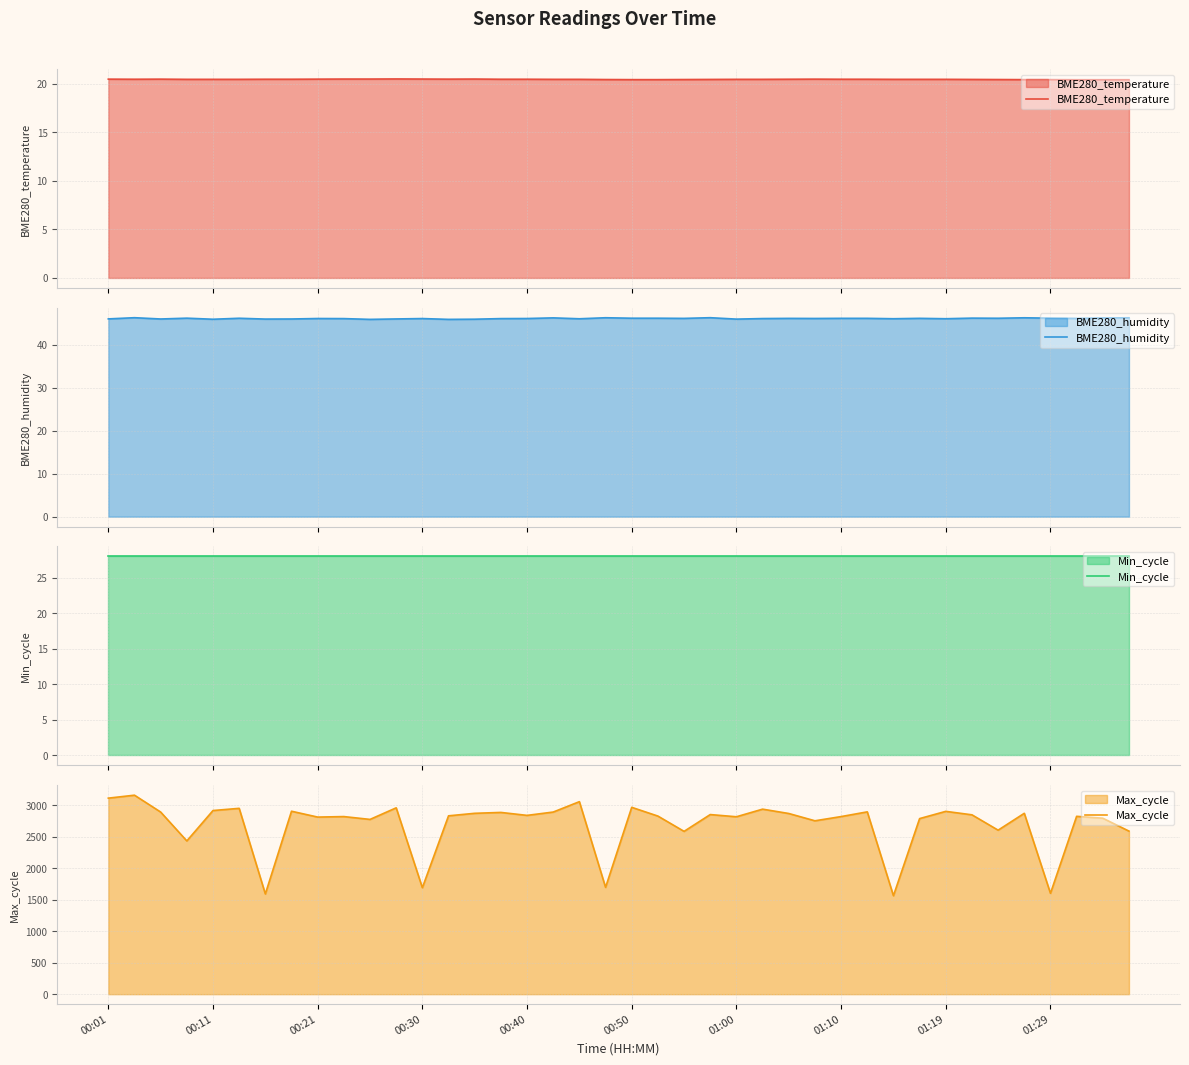

The value of Max_cycle at 00:21 is 2815. True or false?

True